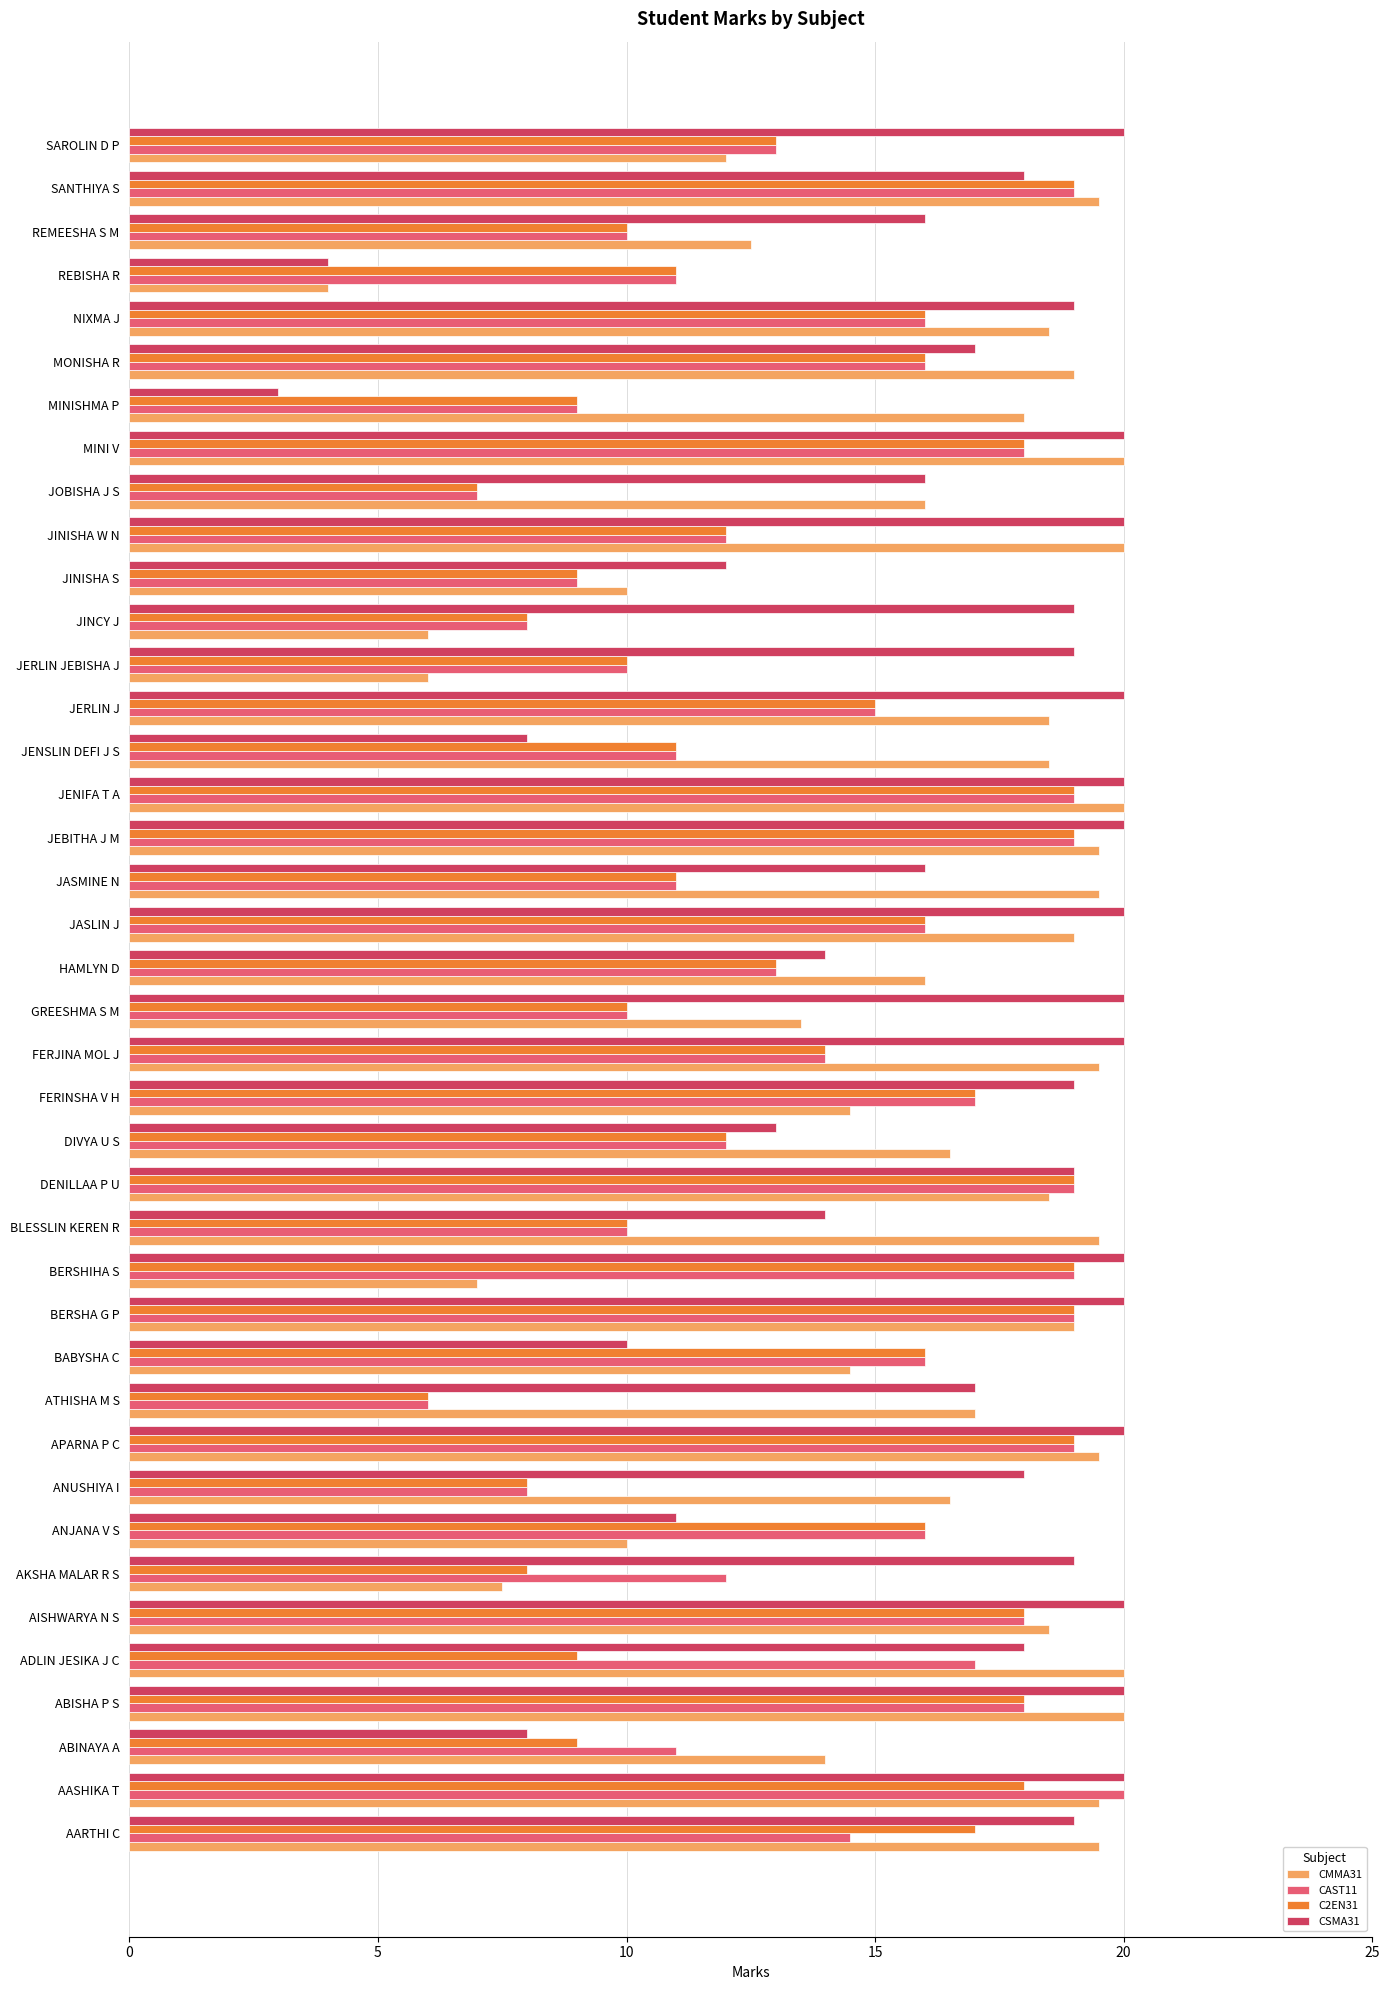

What is the difference between the maximum and minimum values in the CAST11 series?

14.0